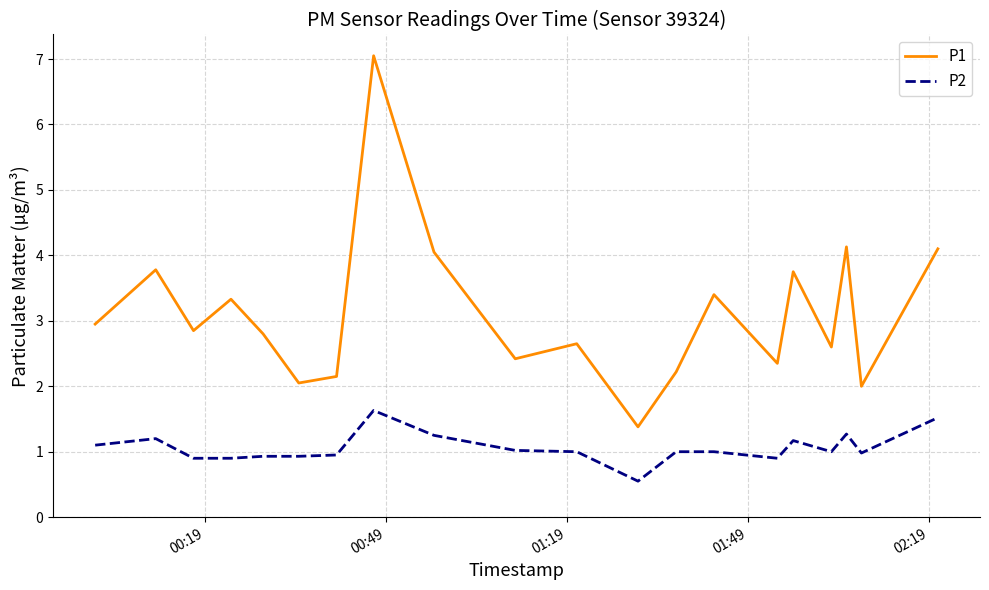

What is the difference between the maximum and minimum values in the P1 series?

5.7